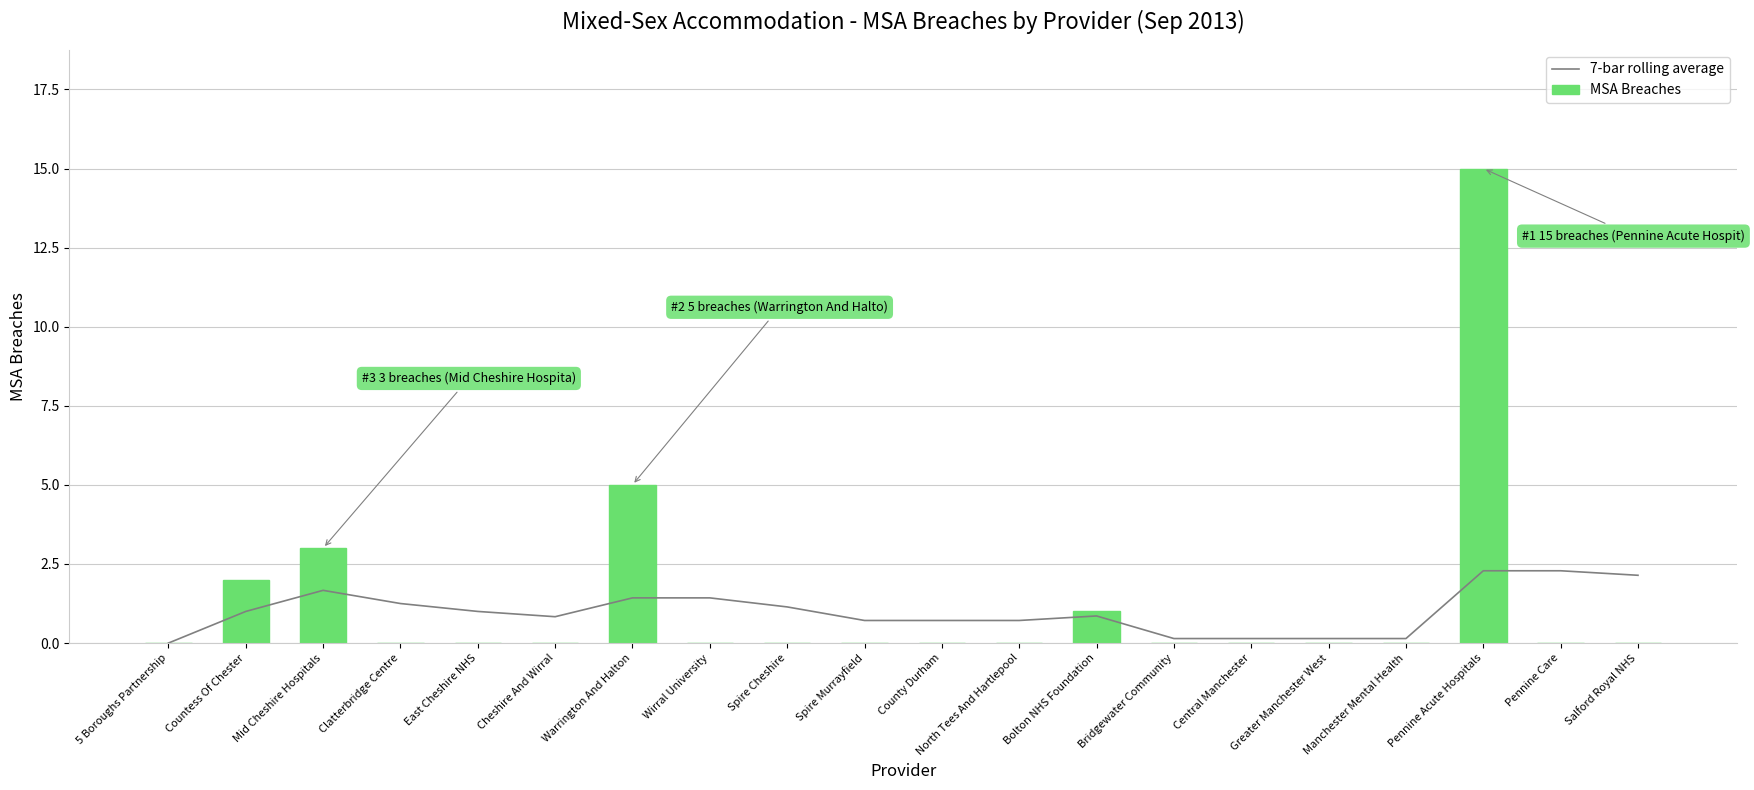

True or false: MSA Breaches has a value of 8.2 at Pennine Care.

False